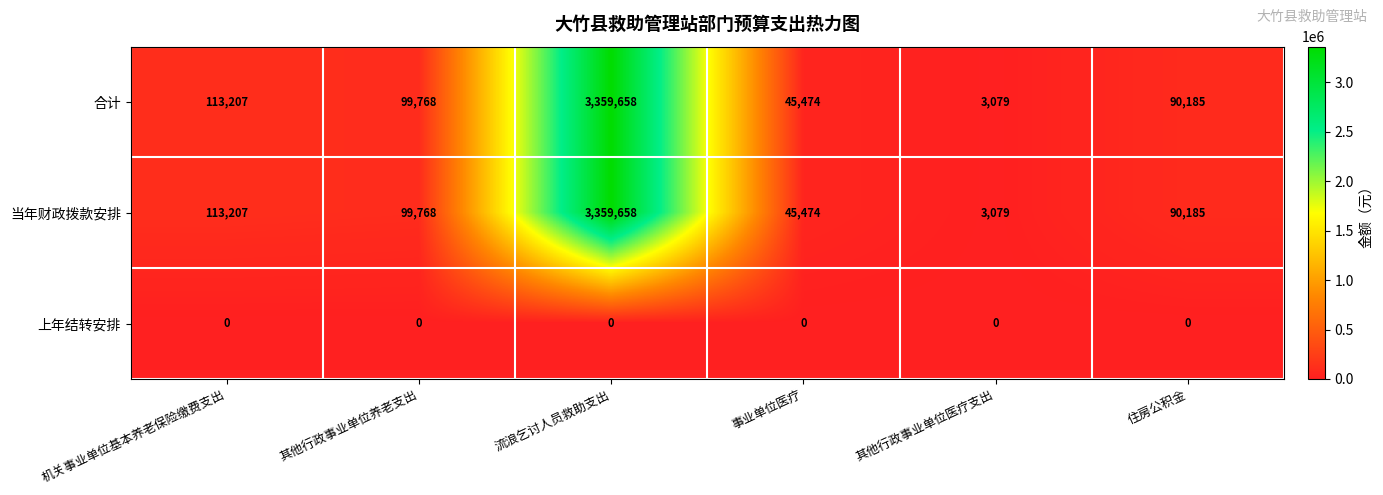

What is the difference between the highest and lowest values at 事业单位医疗?

45474